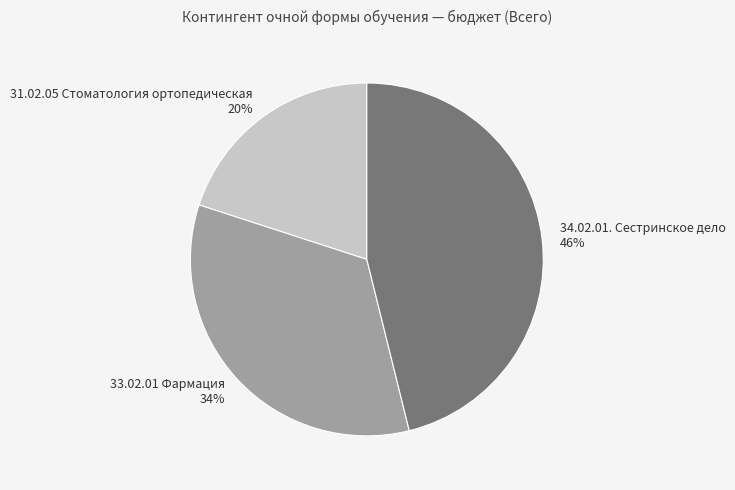

To the nearest percent, what is the average slice percentage?

33%